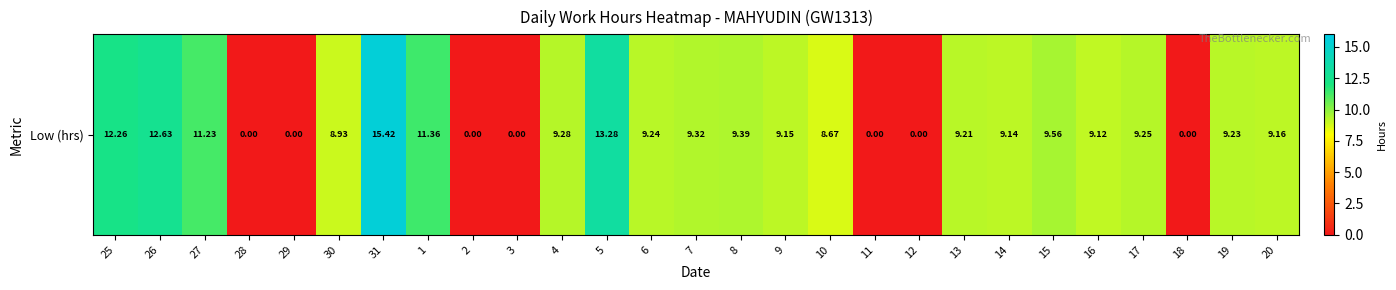

Which label corresponds to the largest value in the chart?

31